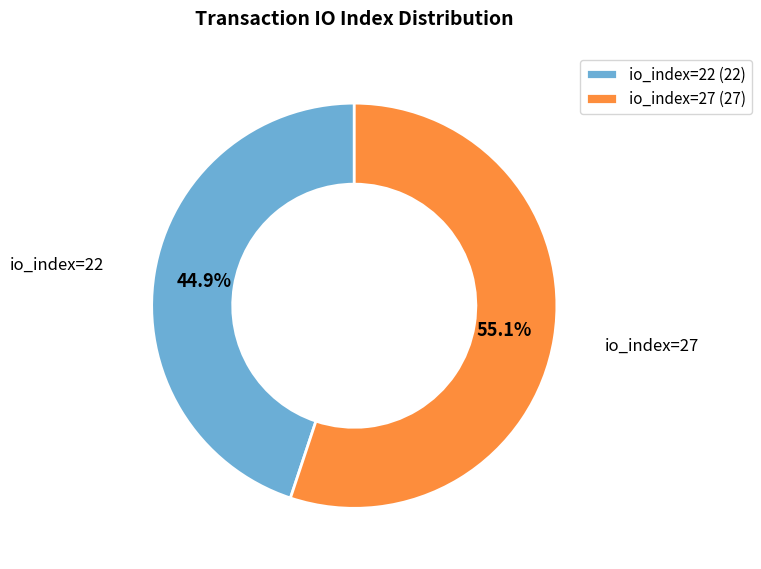

What percentage do io_index=22 and io_index=27 together represent?

100.0%